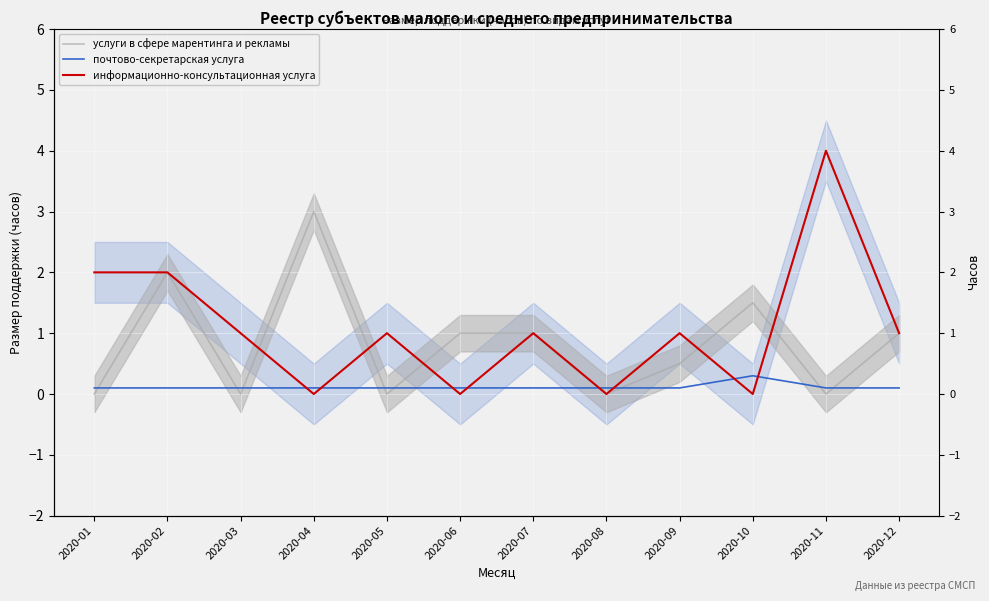

What is the total value across all series at 2020-07?

2.1